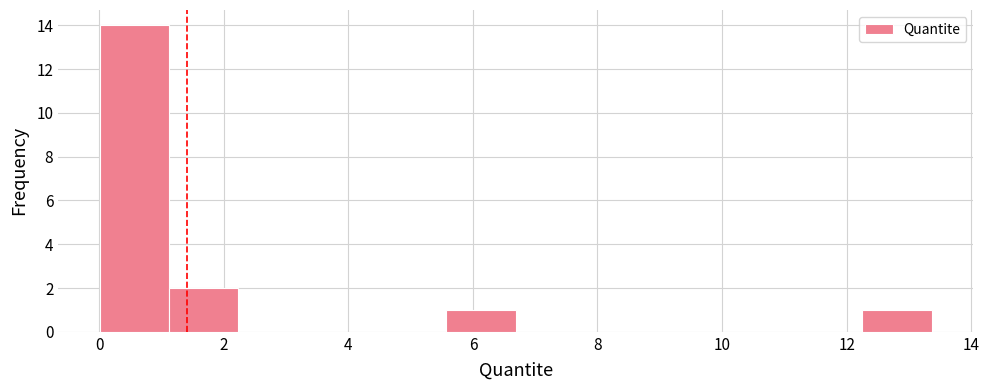

Reading left to right, list every bar in this chart as the range it spans on the x-axis followed by its height. Neither the bar edges nor the heights are printed on the chart, so give them approximately, as read against the axes.

0.0 to 1.2: 14
1.2 to 2.2: 2
2.2 to 3.4: 0
3.4 to 4.4: 0
4.4 to 5.6: 0
5.6 to 6.6: 1
6.6 to 7.8: 0
7.8 to 9.0: 0
9.0 to 10.0: 0
10.0 to 11.2: 0
11.2 to 12.2: 0
12.2 to 13.4: 1